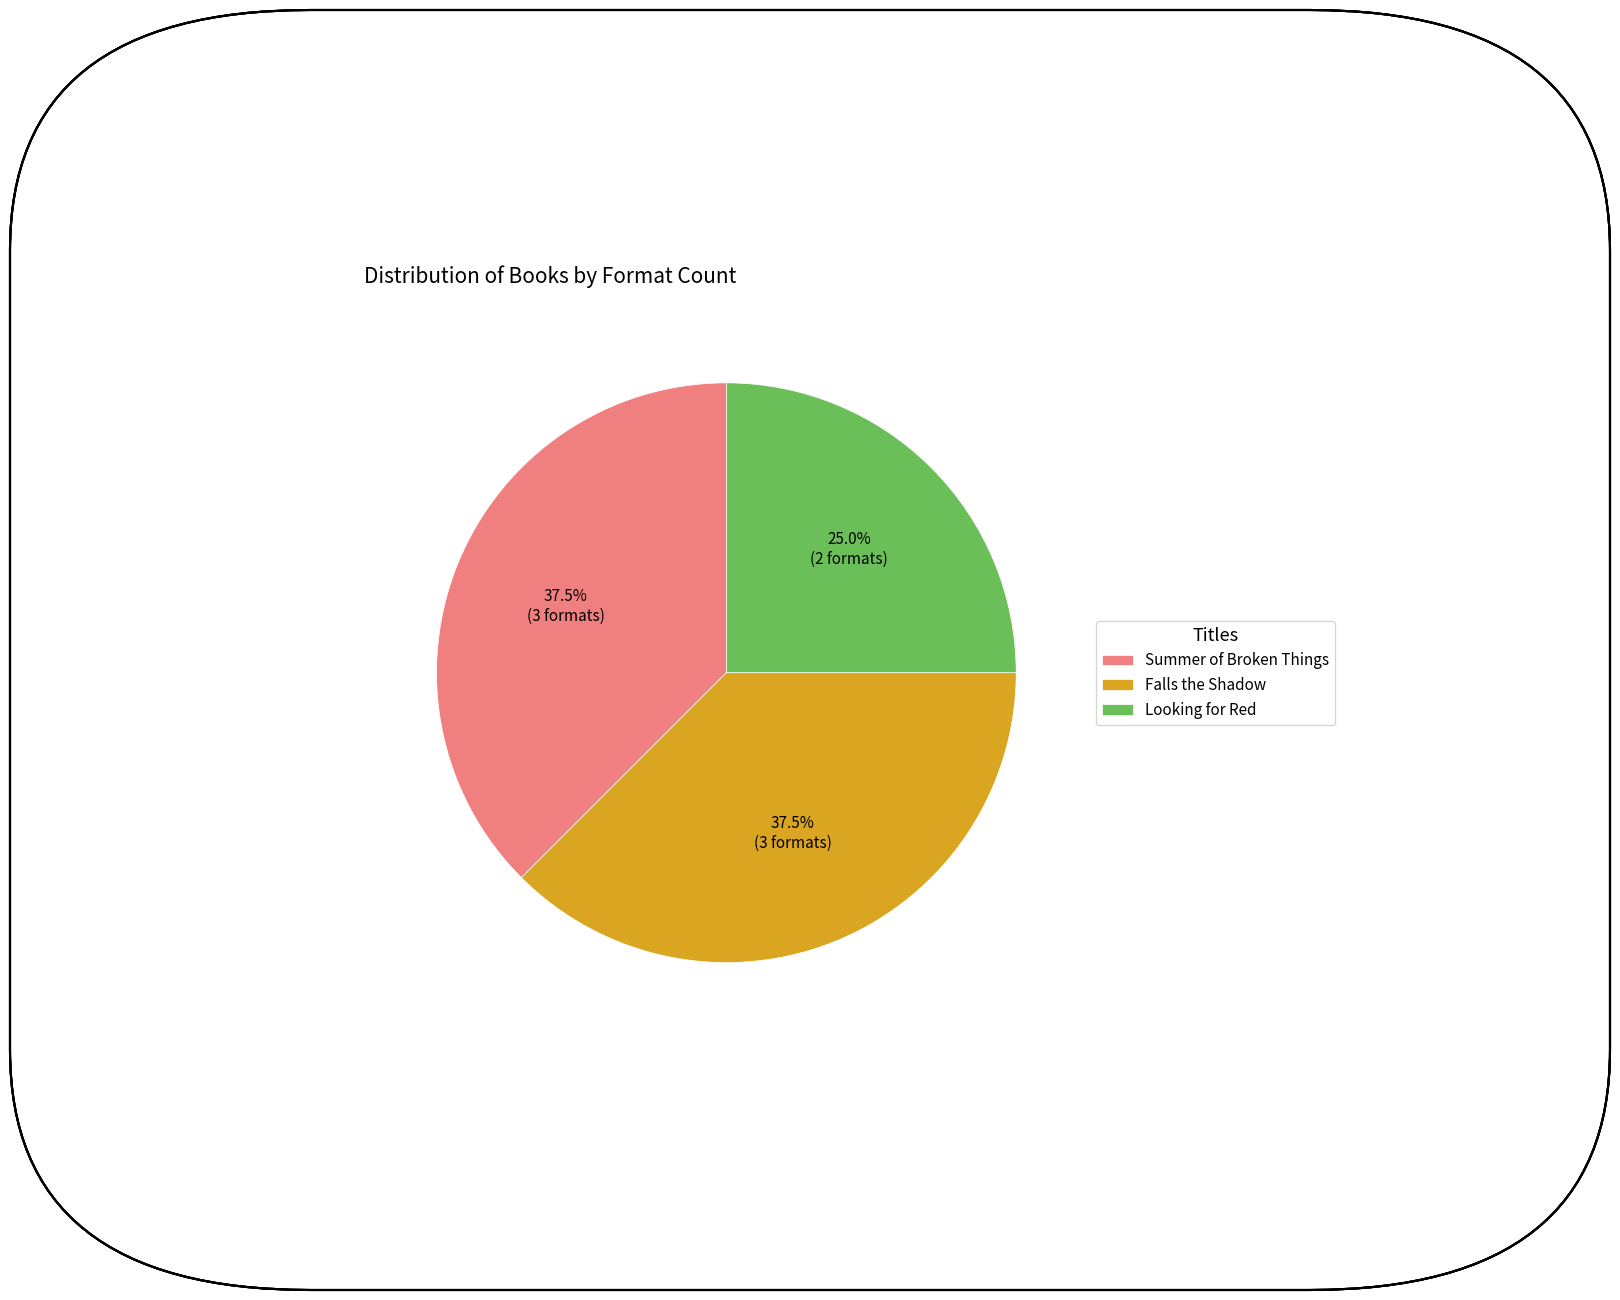

Which slice is the smallest?

Looking for Red